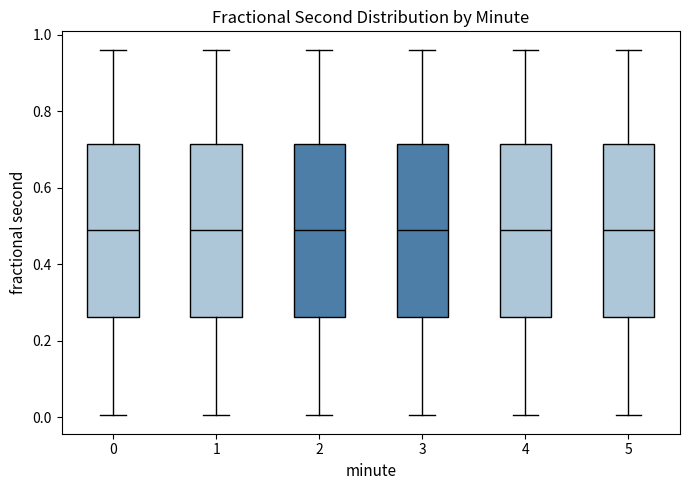

Where does the median line of the box at x = 1 sit on the y-axis? The values are not printed on the chart, so give them approximately, as read against the axis.

0.50